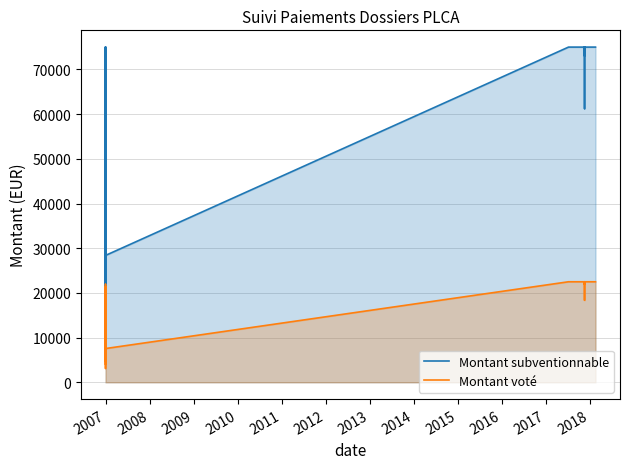

What is the approximate value of Montant voté at 2007?

11524.0